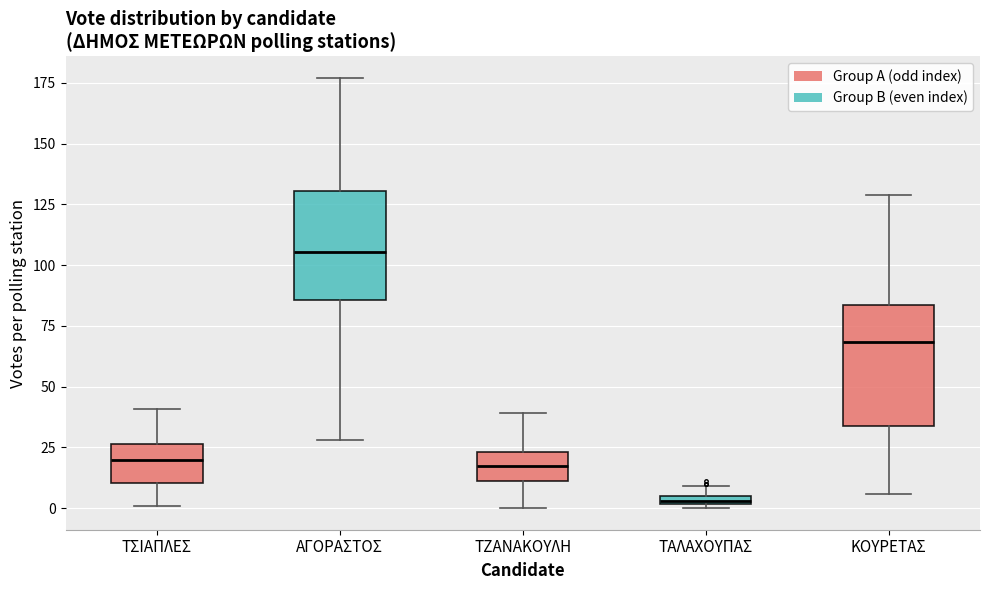

Where does the lower whisker of the box for ΑΓΟΡΑΣΤΟΣ end on the y-axis? The values are not printed on the chart, so give them approximately, as read against the axis.

30